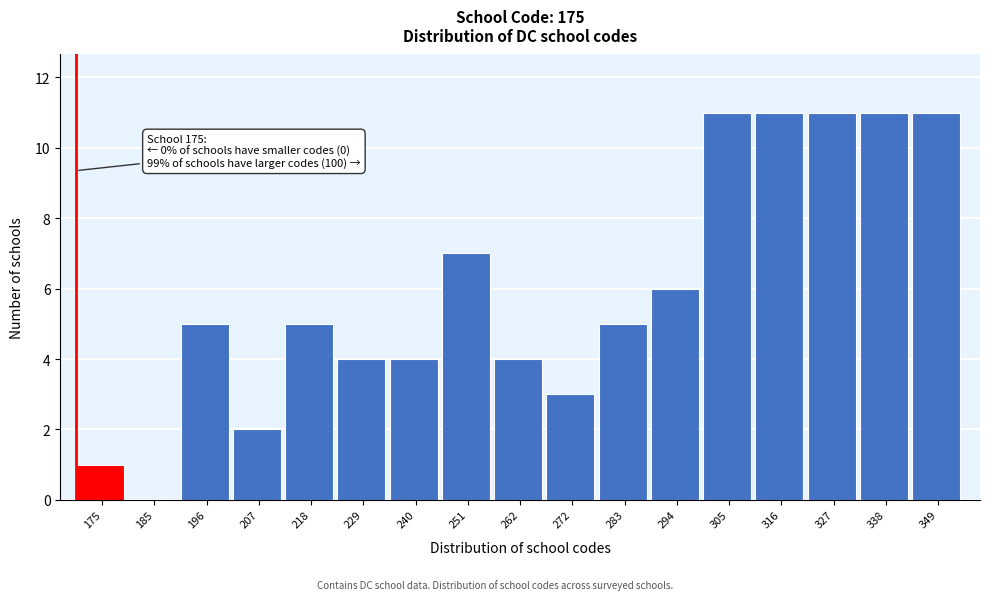

Reading right to left, list all the values displayed in this chart.

349=11	338=11	327=11	316=11	305=11	294=6	283=5	272=3	262=4	251=7	240=4	229=4	218=5	207=2	196=5	185=0	175=1